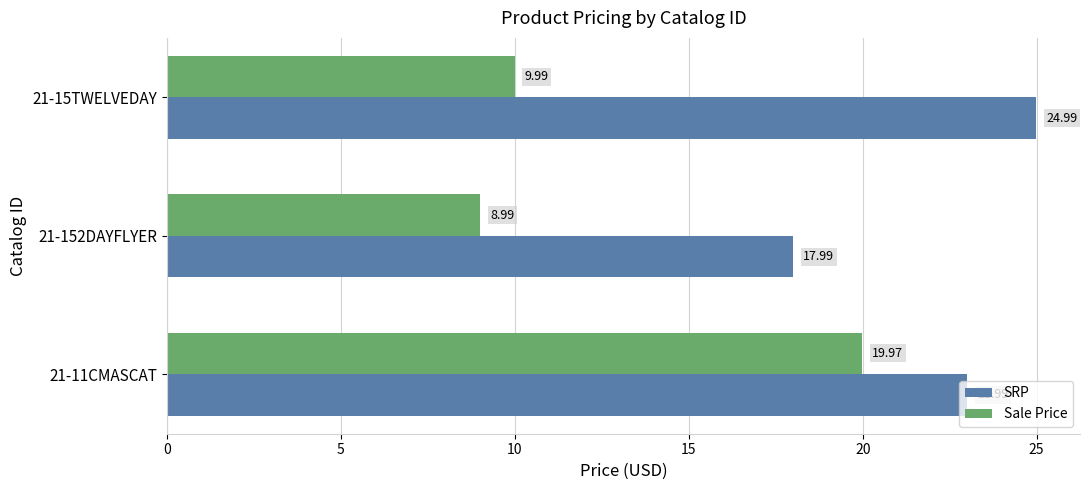

List the labels in order of Sale Price value, largest first.

21-11CMASCAT, 21-15TWELVEDAY, 21-152DAYFLYER